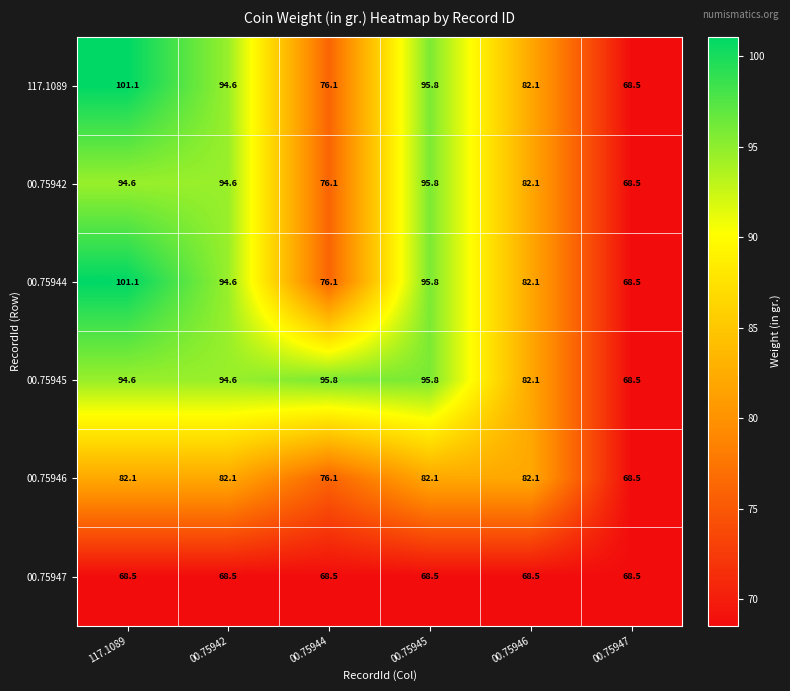

At which category is the sum across all series the highest?

117.1089